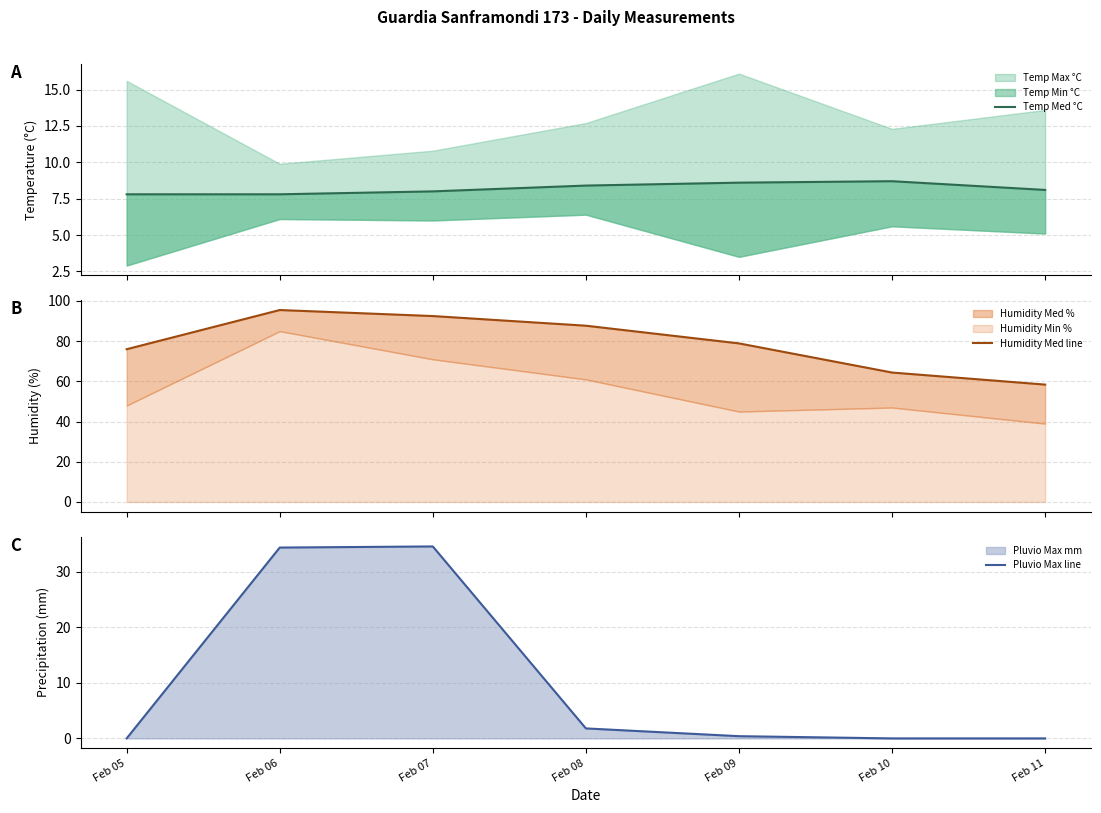

What is the difference between the maximum and minimum values in the Pluvio Max line series?

34.6